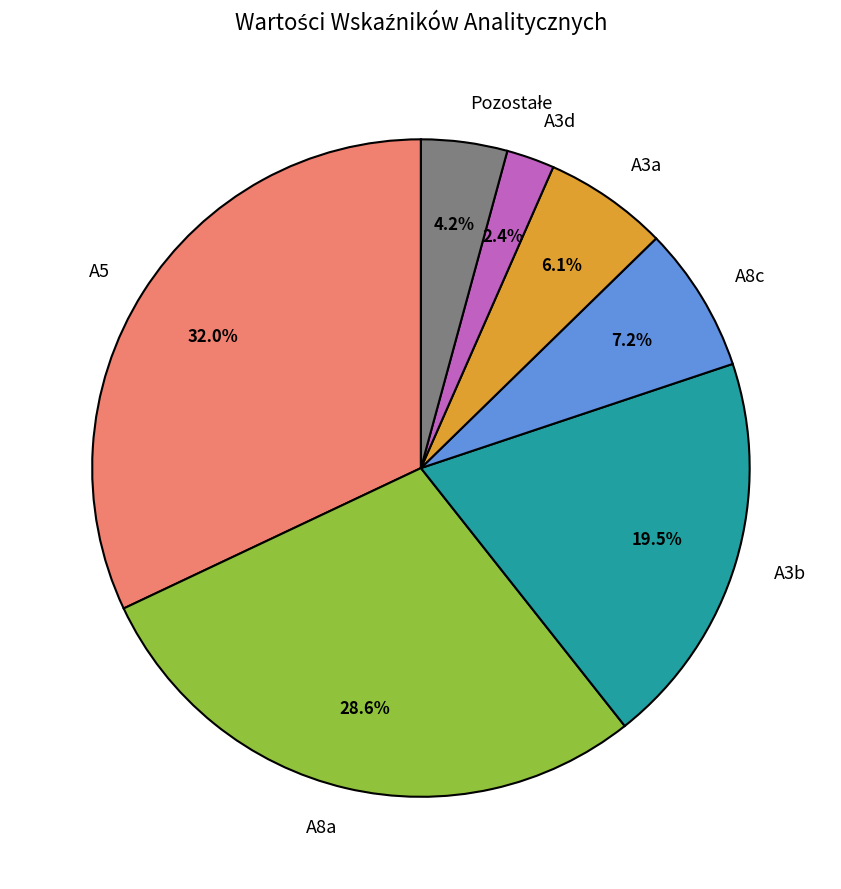

What is the largest slice in the pie chart?

A5